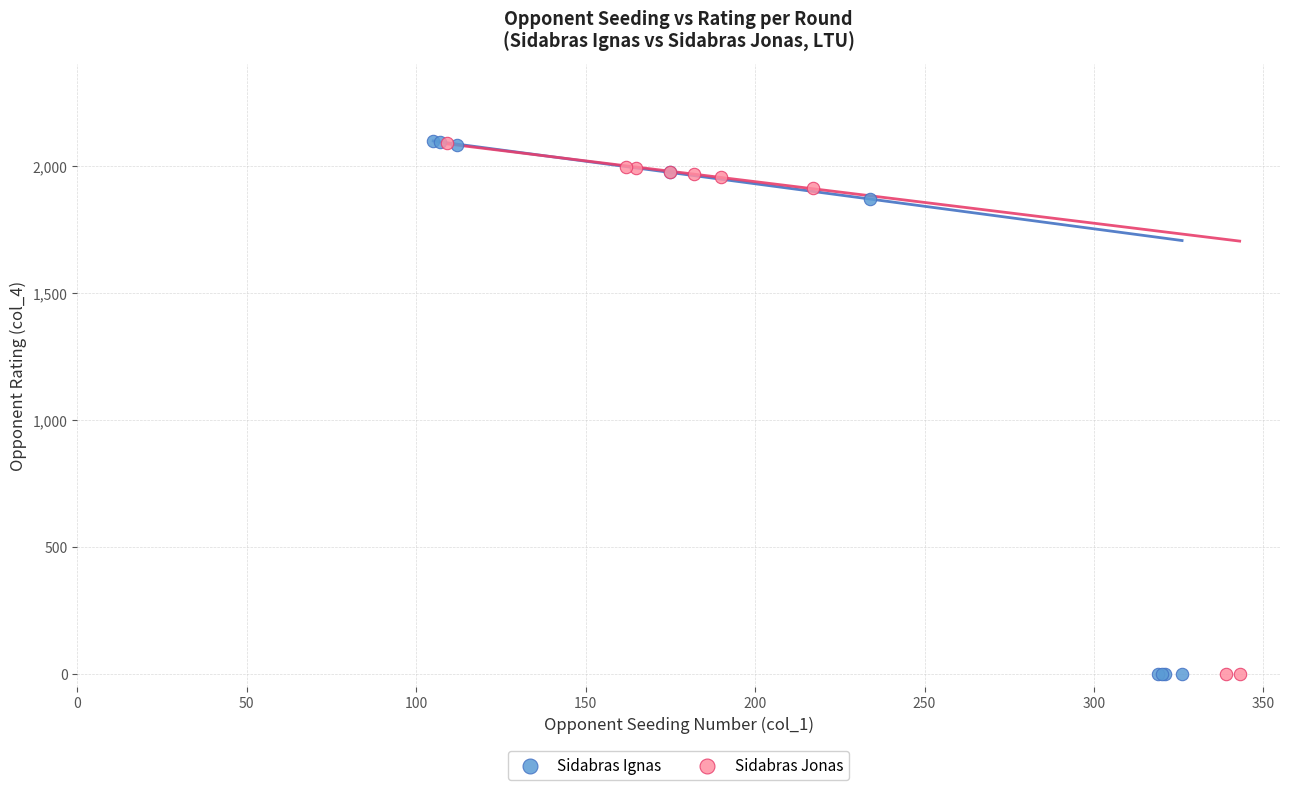

Which series has the widest spread of Y values?

Sidabras Ignas